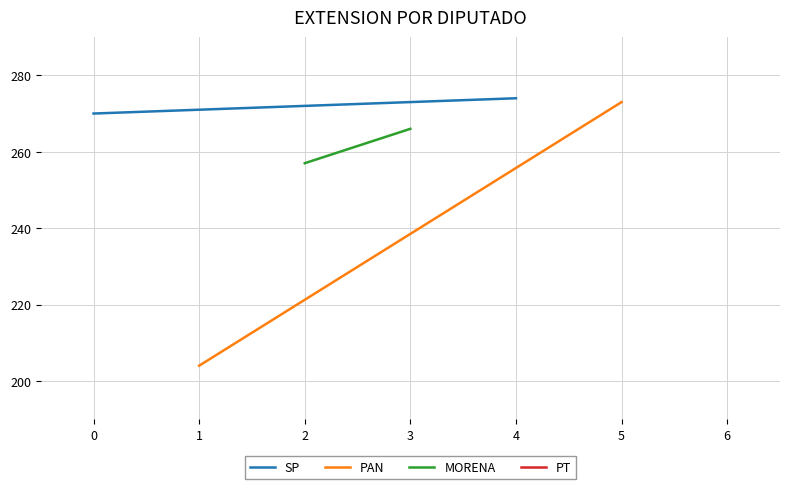

What is the average value of the SP series?

272